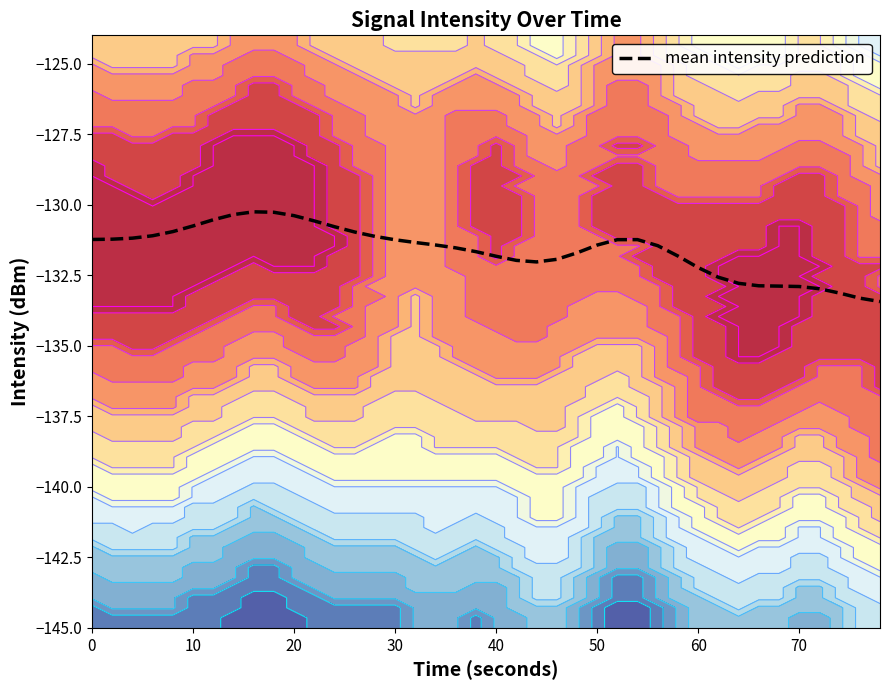

Does the chart display data point markers on the line(s)?

No